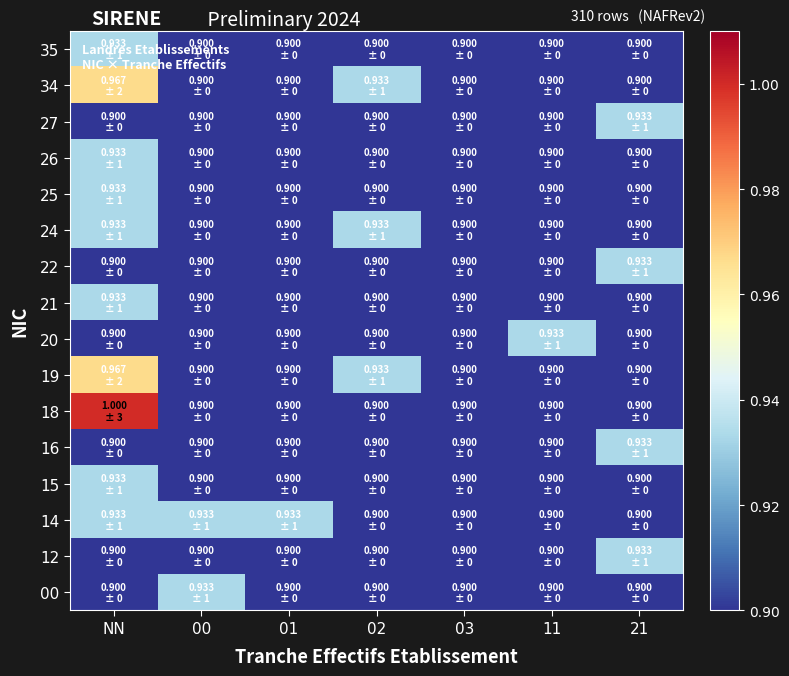

Which category has the lowest value across all series?

NN